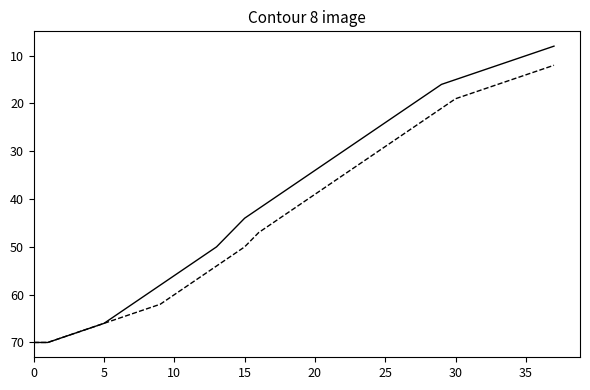

What is the maximum value shown in the chart?

70